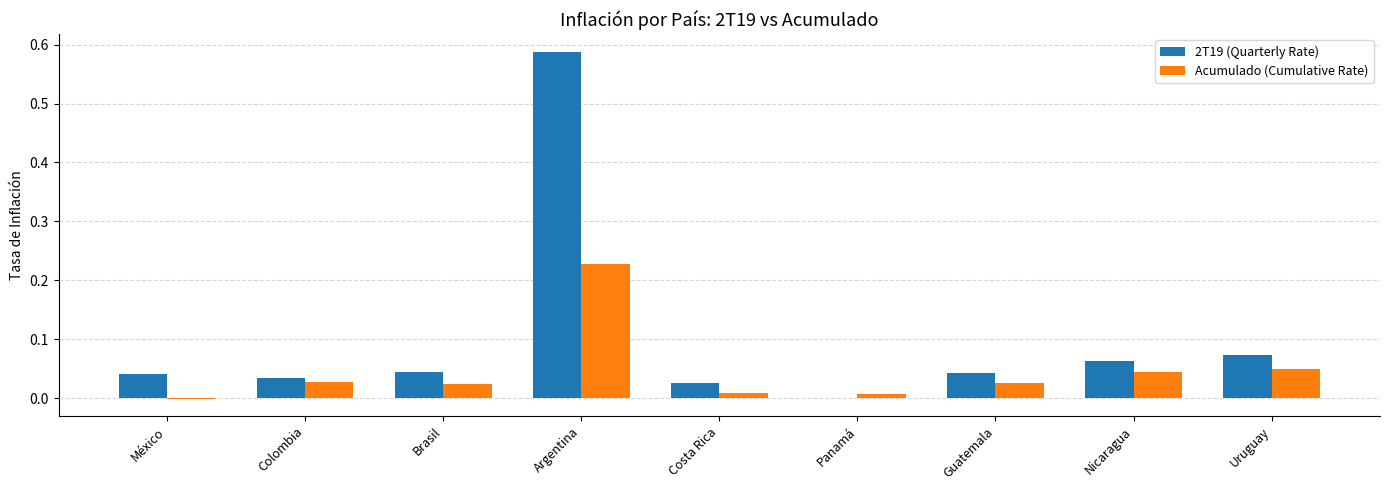

What are all the series names shown in the legend?

2T19 (Quarterly Rate), Acumulado (Cumulative Rate)